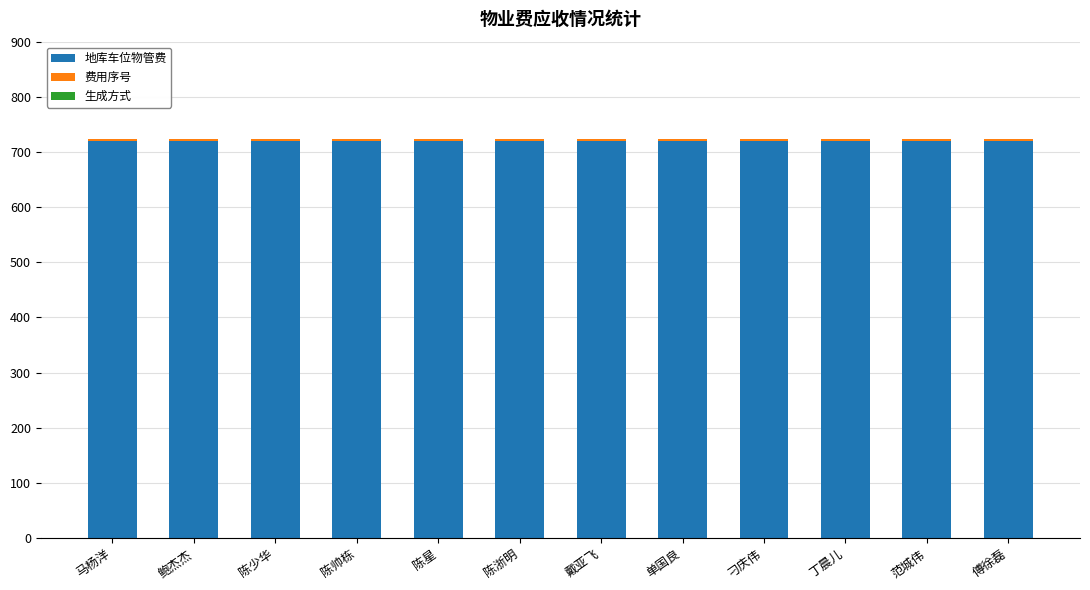

What is the lowest value of the 地库车位物管费 series?

720